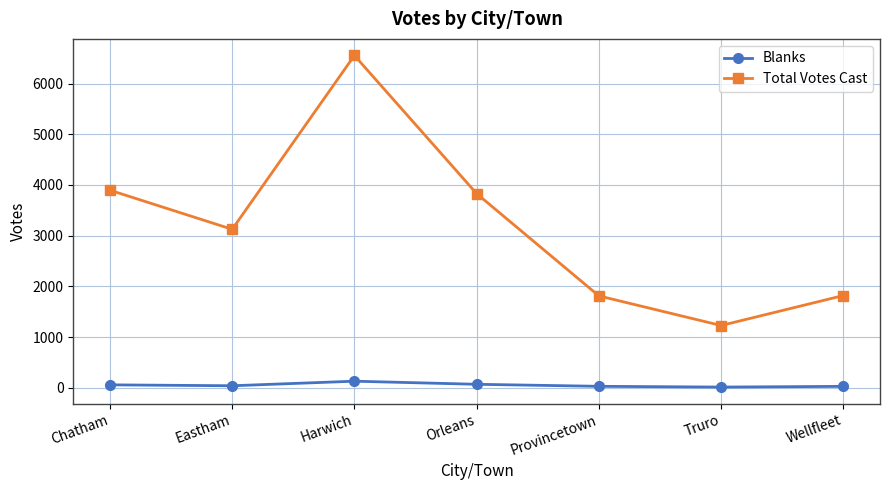

How many values in the Total Votes Cast series are below 3126?

3